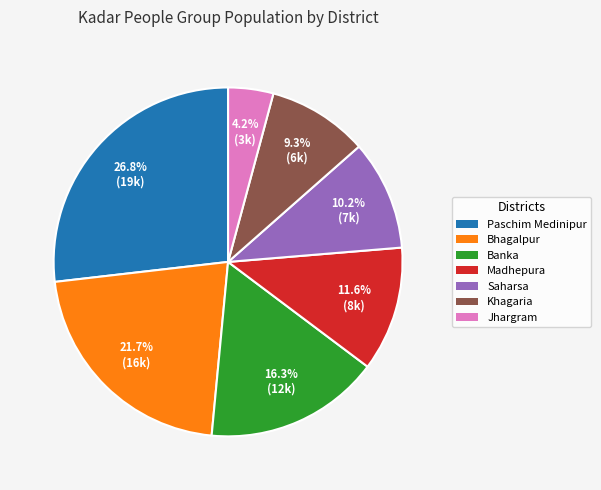

Does any single category account for the majority?

No